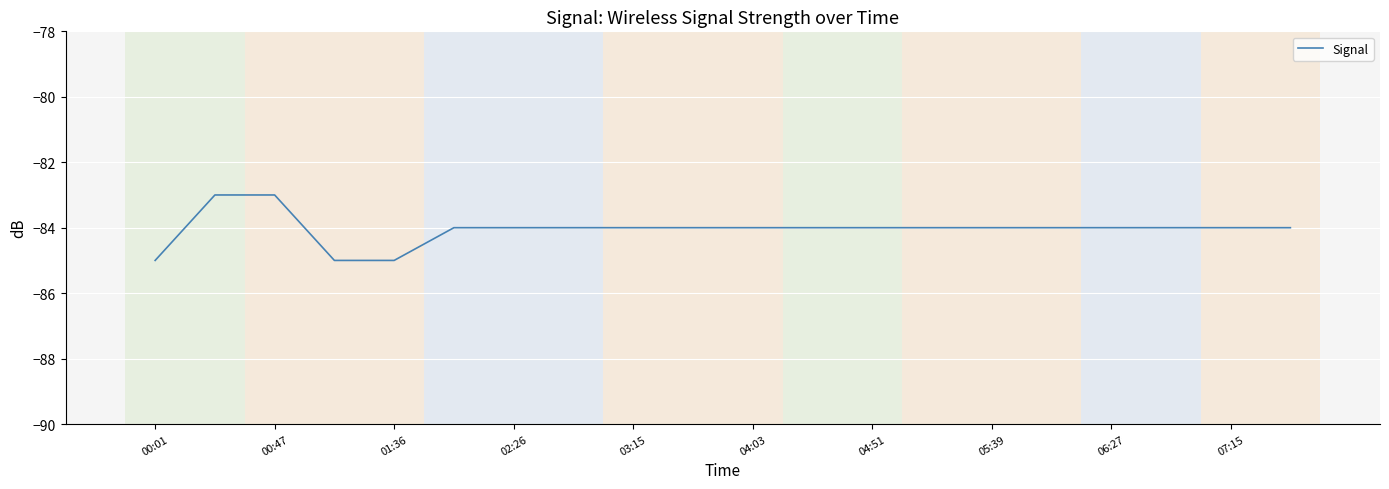

Reading left to right, transcribe all the data shown in this chart.

-85	-83	-83	-85	-85	-84	-84	-84	-84	-84	-84	-84	-84	-84	-84	-84	-84	-84	-84	-84